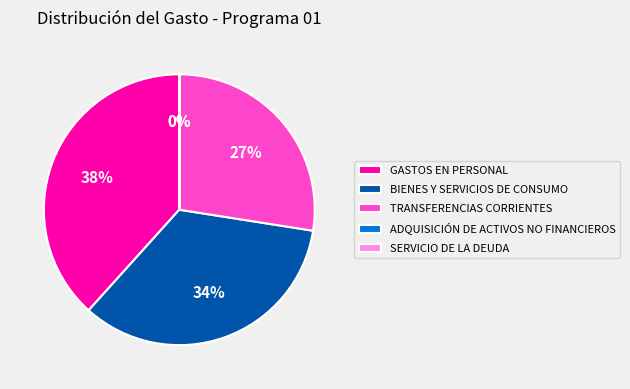

To the nearest percent, what is the difference between the BIENES Y SERVICIOS DE CONSUMO and GASTOS EN PERSONAL slice percentages?

4%